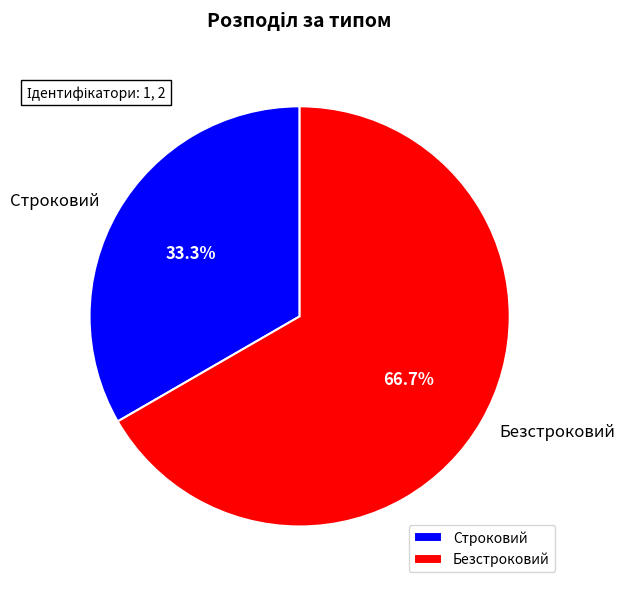

What is the largest slice in the pie chart?

Безстроковий